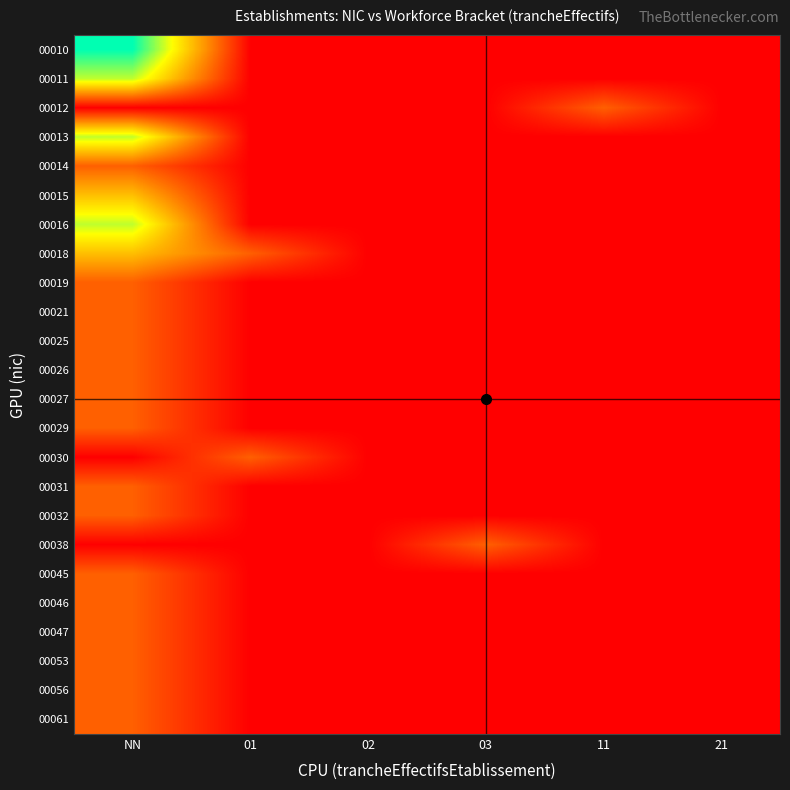

Rank the series at 21 from lowest to highest value.

00010, 00011, 00012, 00013, 00014, 00015, 00016, 00018, 00019, 00021, 00025, 00026, 00027, 00029, 00030, 00031, 00032, 00038, 00045, 00046, 00047, 00053, 00056, 00061